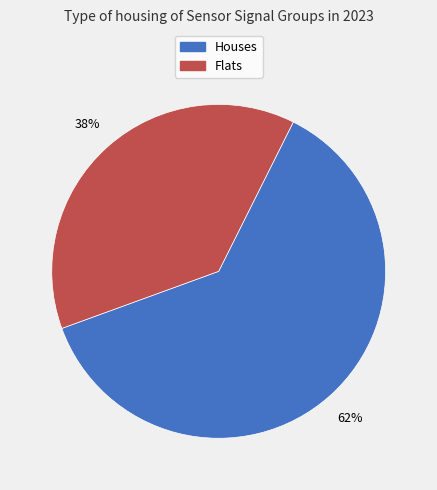

Does any single category account for the majority?

Yes